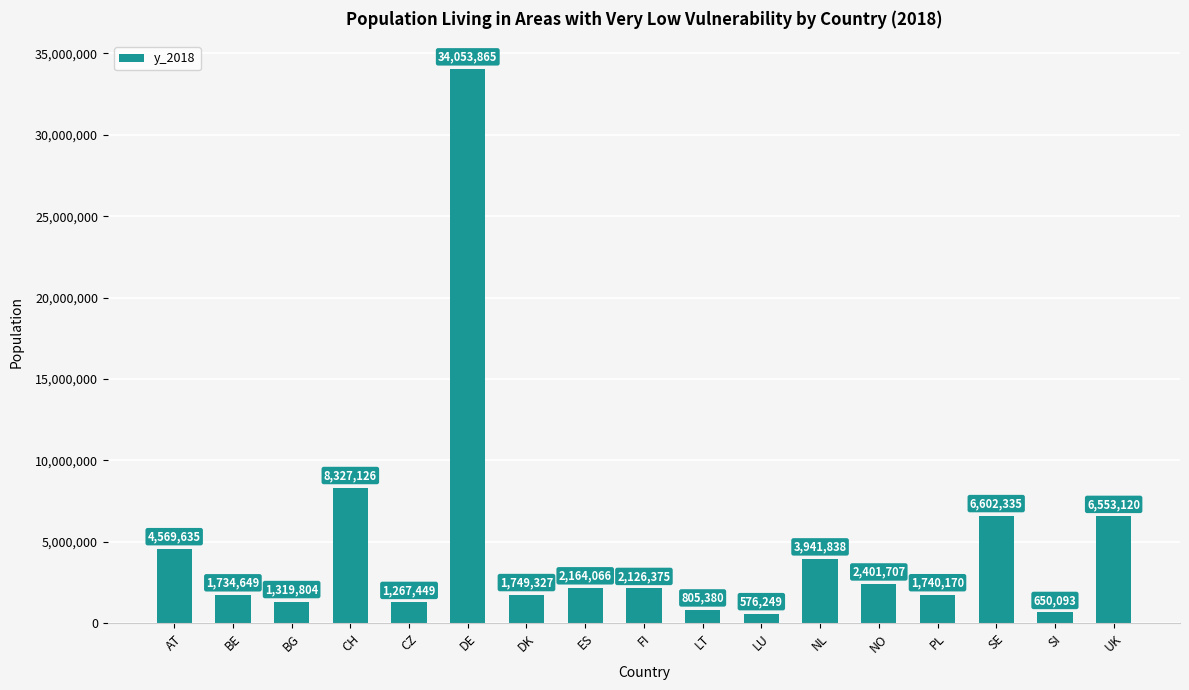

What is the change in value from LU to PL?

+1163921